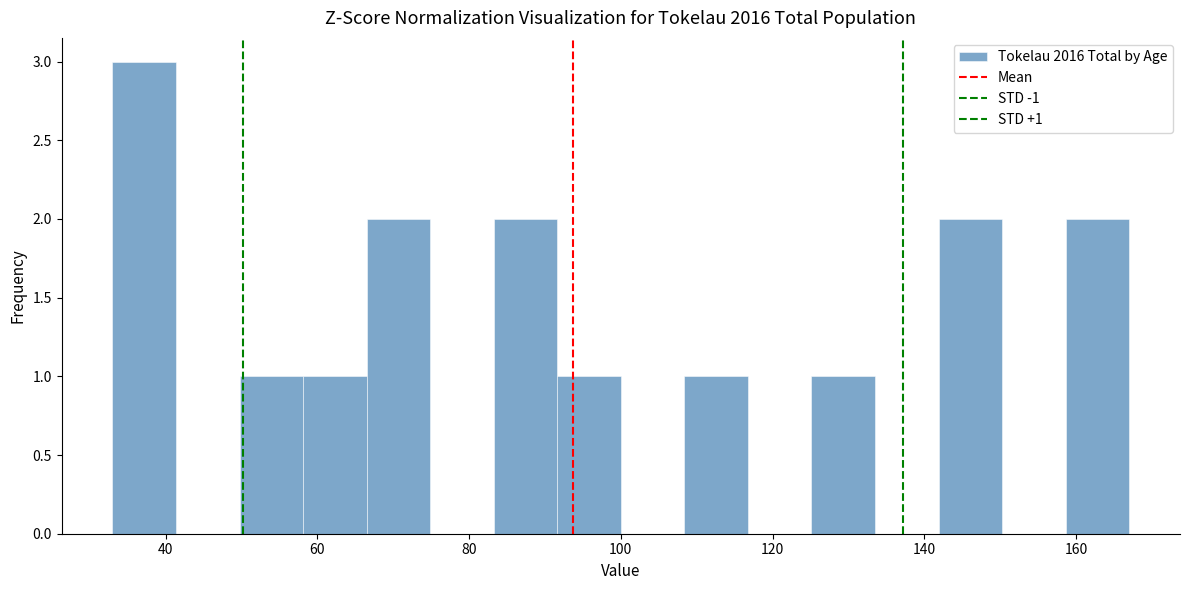

Which range on the x-axis has the tallest bar?

34 to 42